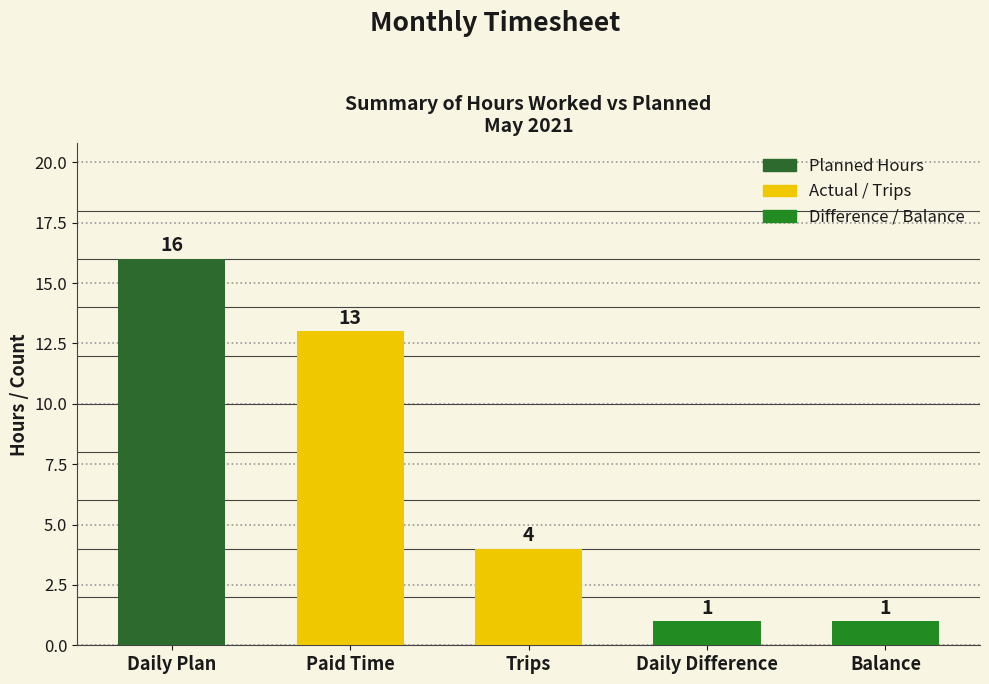

At which label is the value closest to 8?

Trips